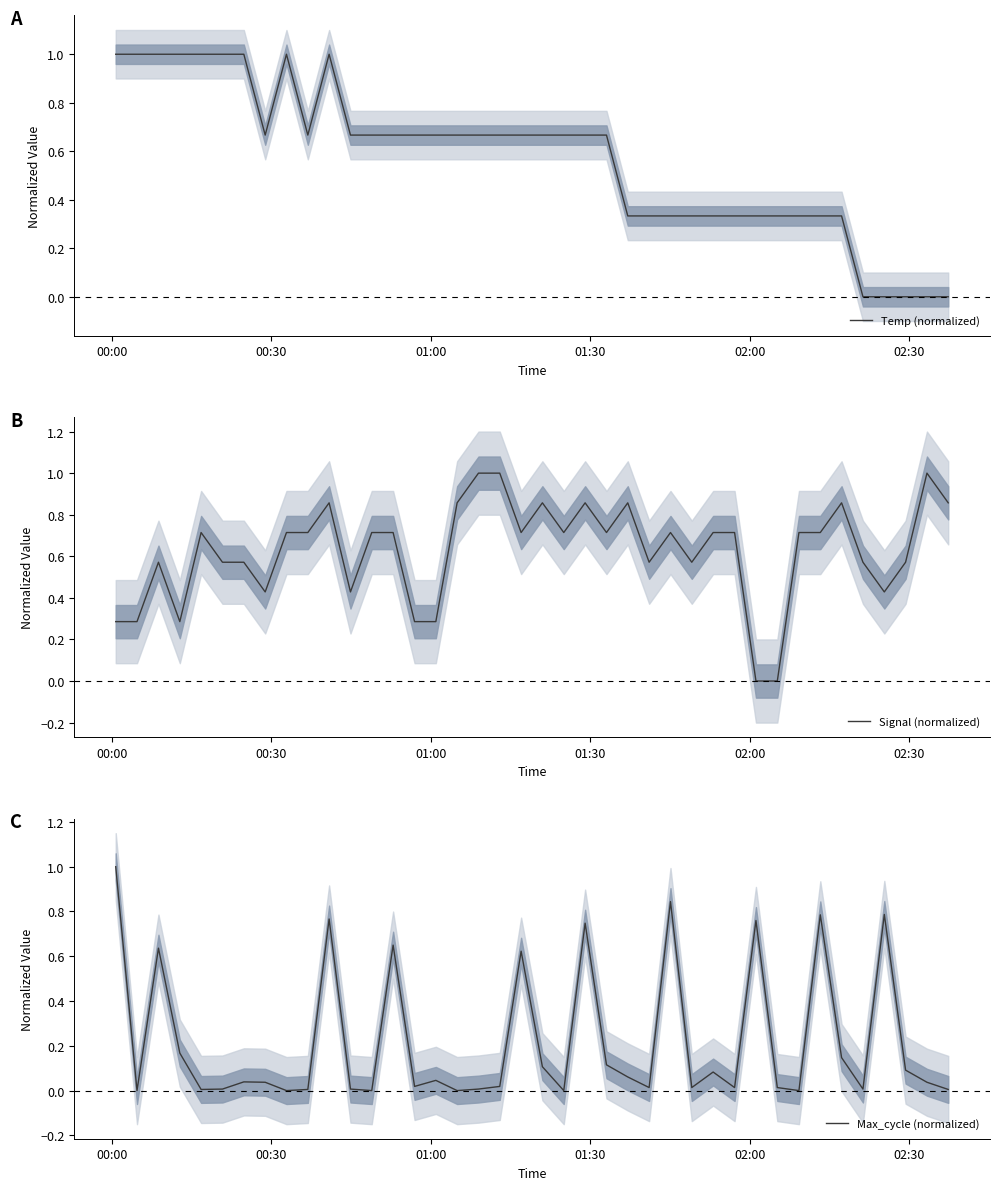

What is the highest value of the Temp (normalized) series?

1.0